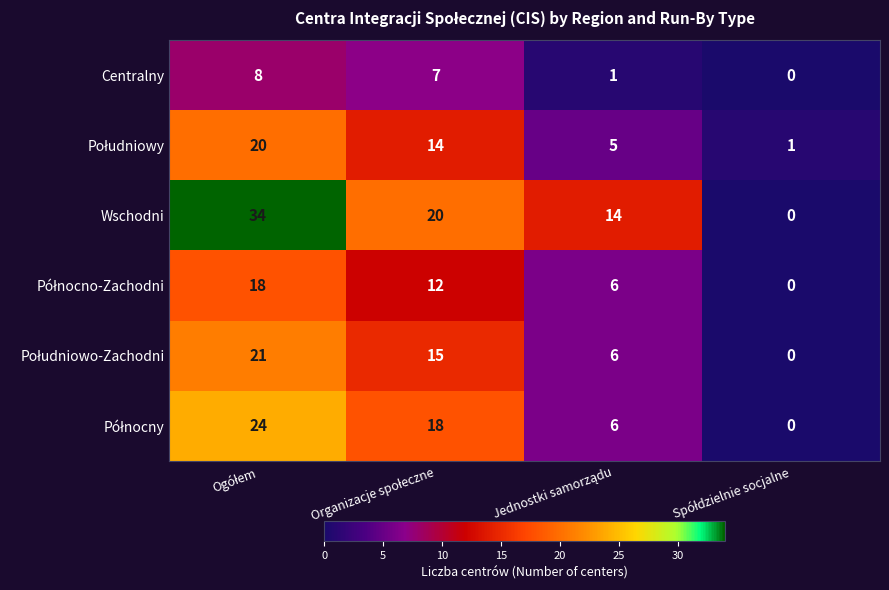

Which series has the largest total across all categories?

Wschodni